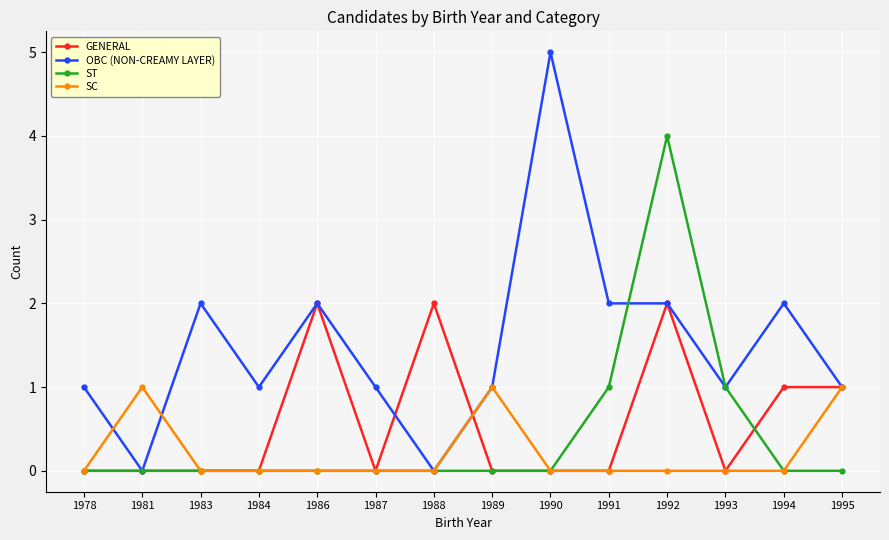

How many SC values are between 0 and 1?

14